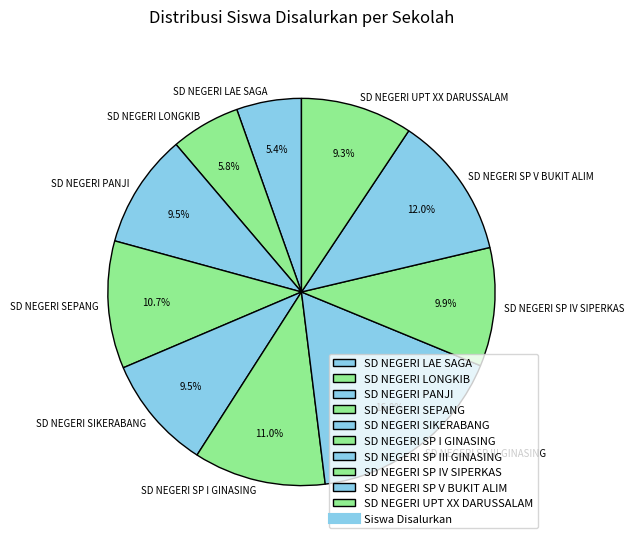

The SD NEGERI SP I GINASING slice represents 11% of the pie. True or false?

True